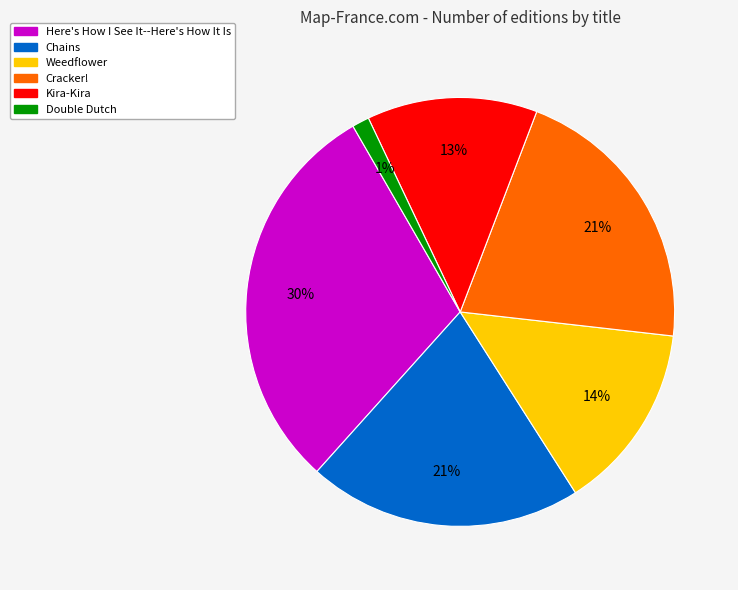

Does Weedflower account for over 50% of the chart?

No